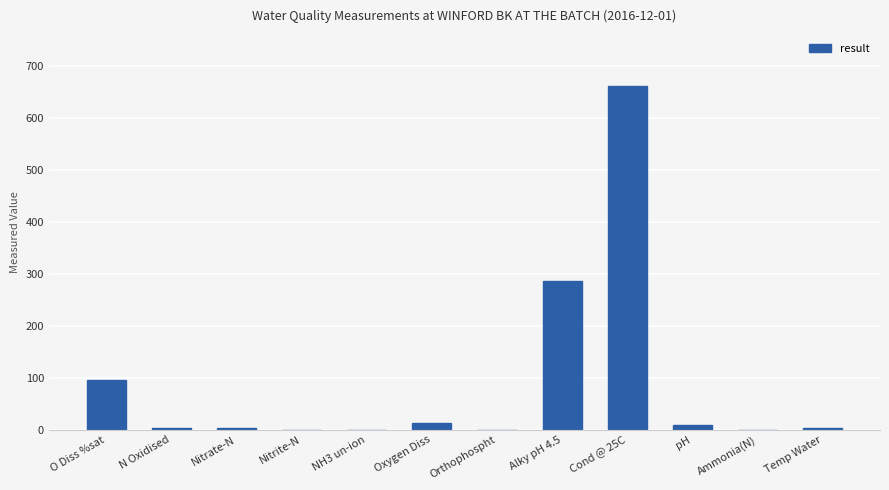

What is the sum of all values?

1073.8